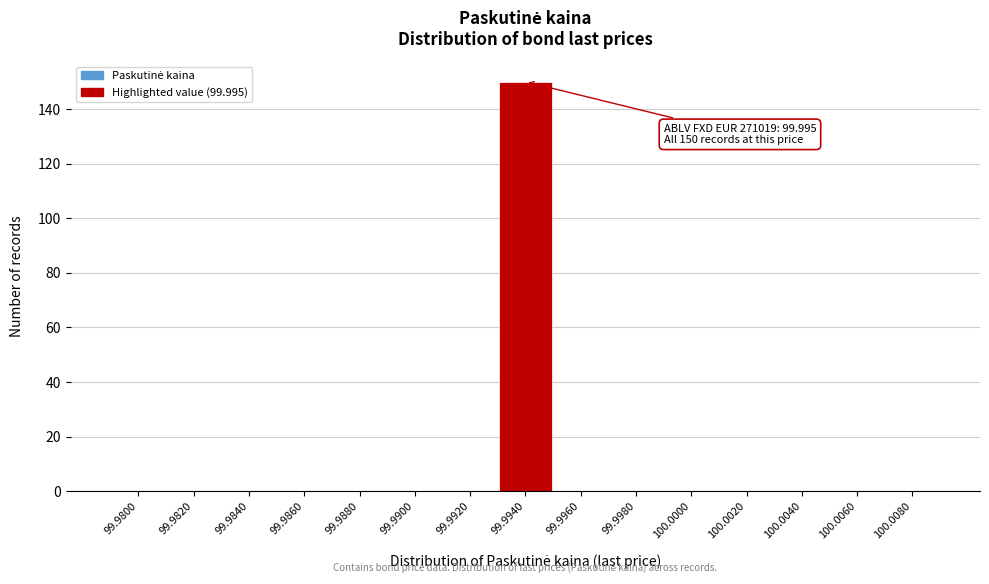

Reading left to right, transcribe all the data shown in this chart.

99.9800=0	99.9820=0	99.9840=0	99.9860=0	99.9880=0	99.9900=0	99.9920=0	99.9940=150	99.9960=0	99.9980=0	100.0000=0	100.0020=0	100.0040=0	100.0060=0	100.0080=0